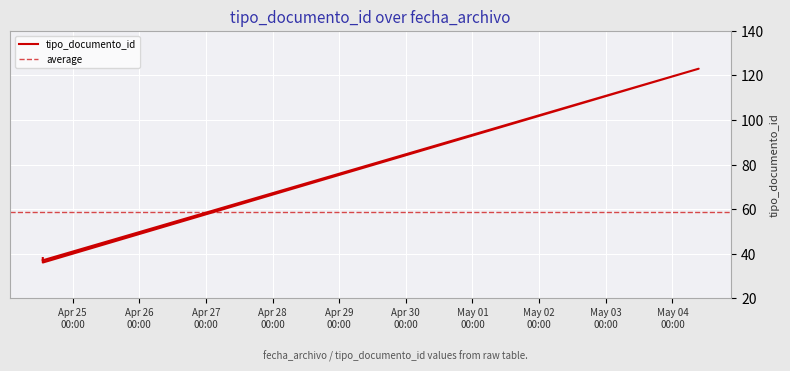

True or false: the data shows 57 at 2012-04-24 13:16:30.

False